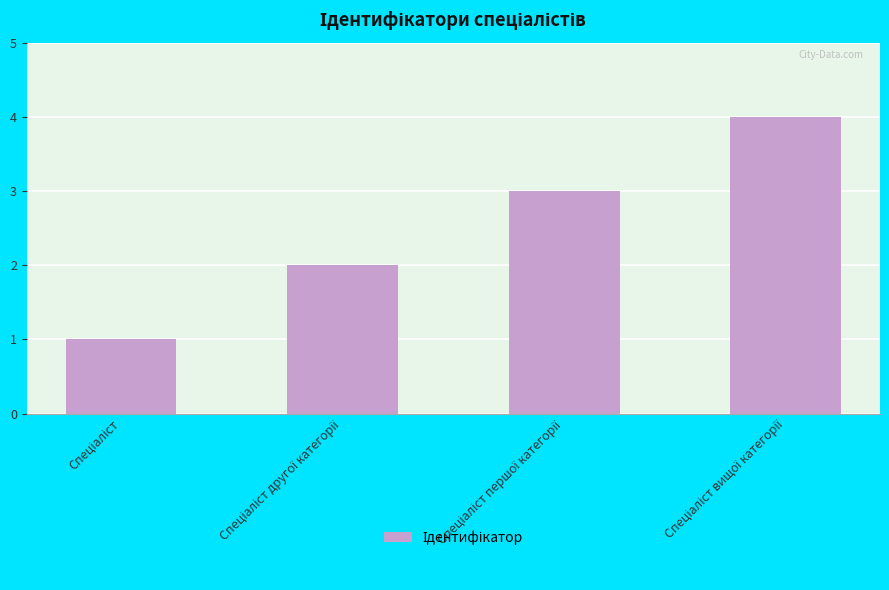

How many bars are there in total?

4